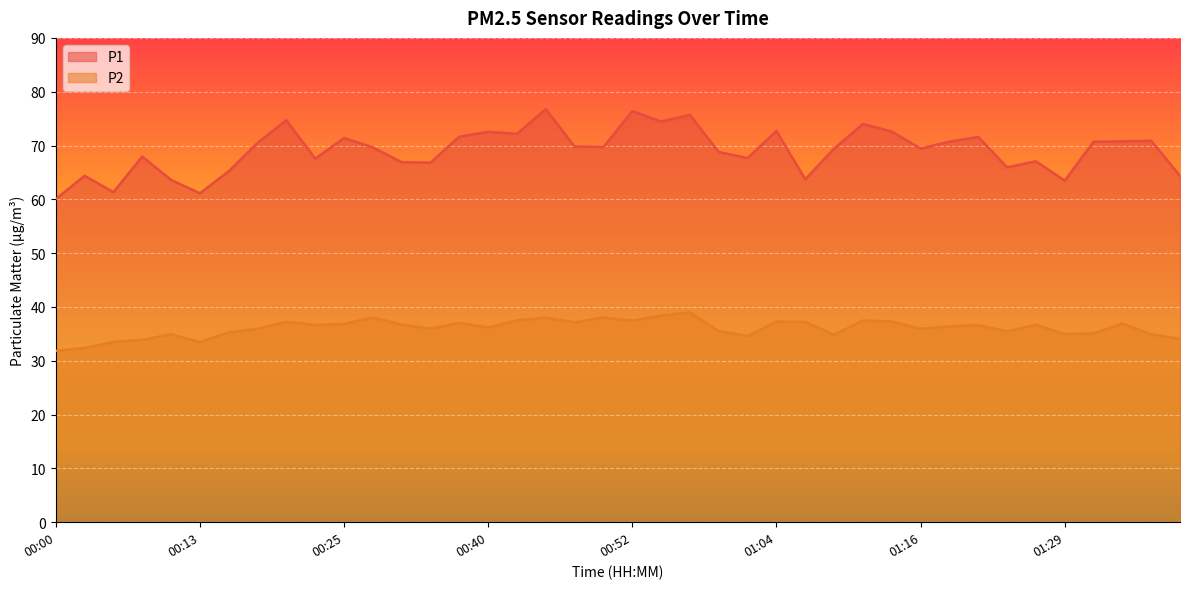

Where is P1 nearest to the value 68?

00:08